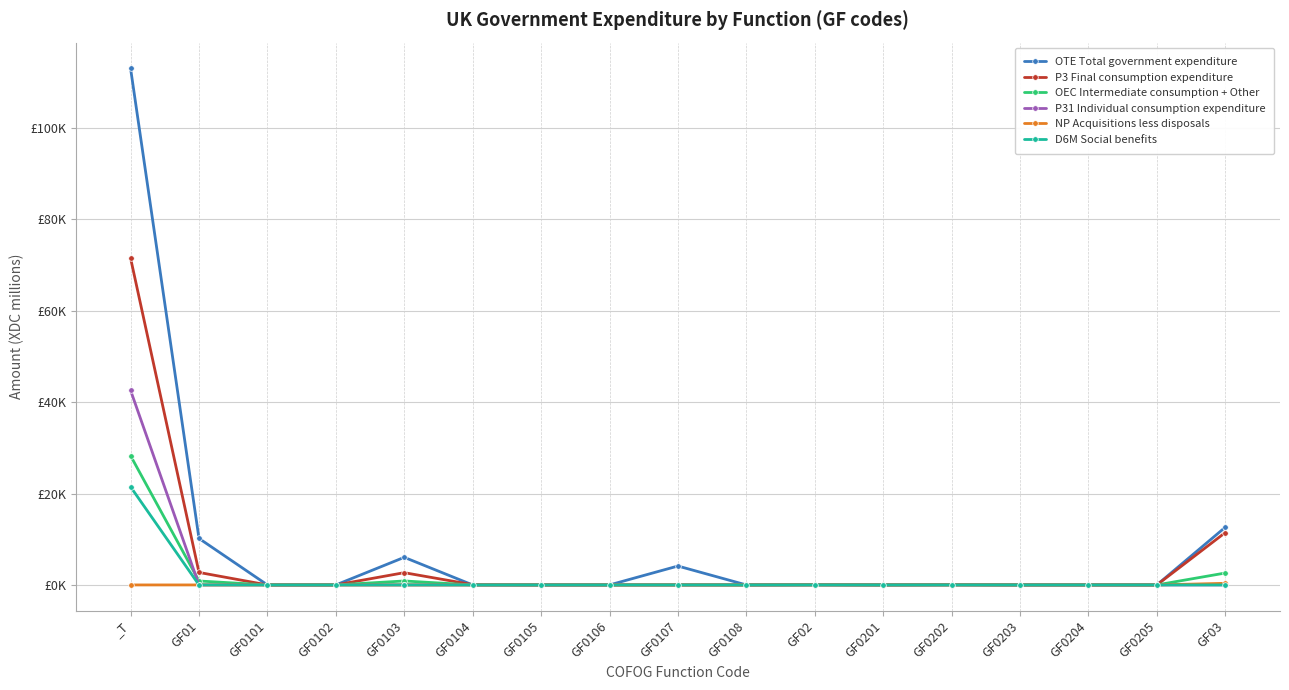

The value of D6M Social benefits at GF0204 is 11774. True or false?

False